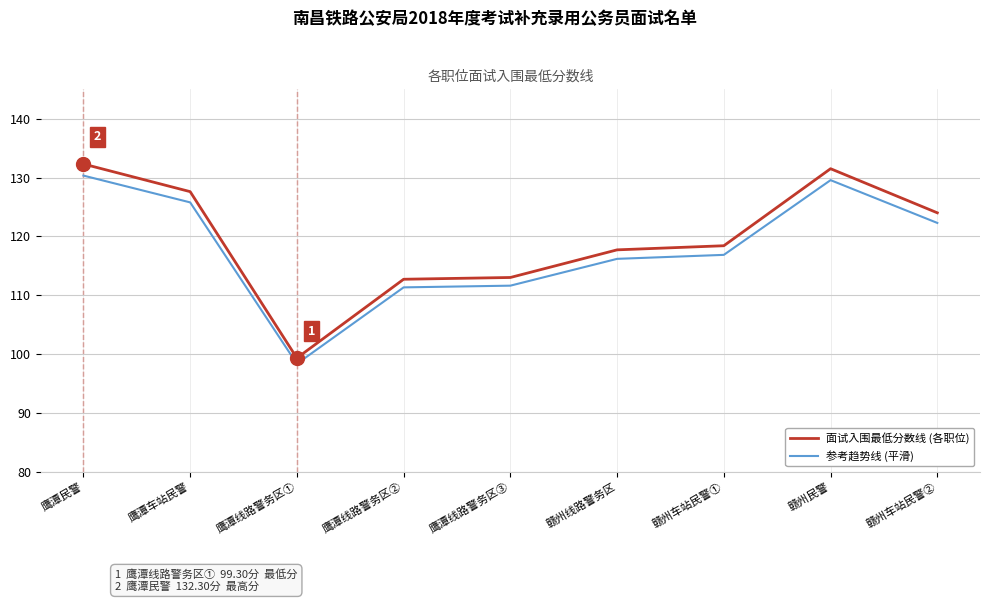

The 参考趋势线 (平滑) series shows 122.3 at 赣州车站民警②. True or false?

True